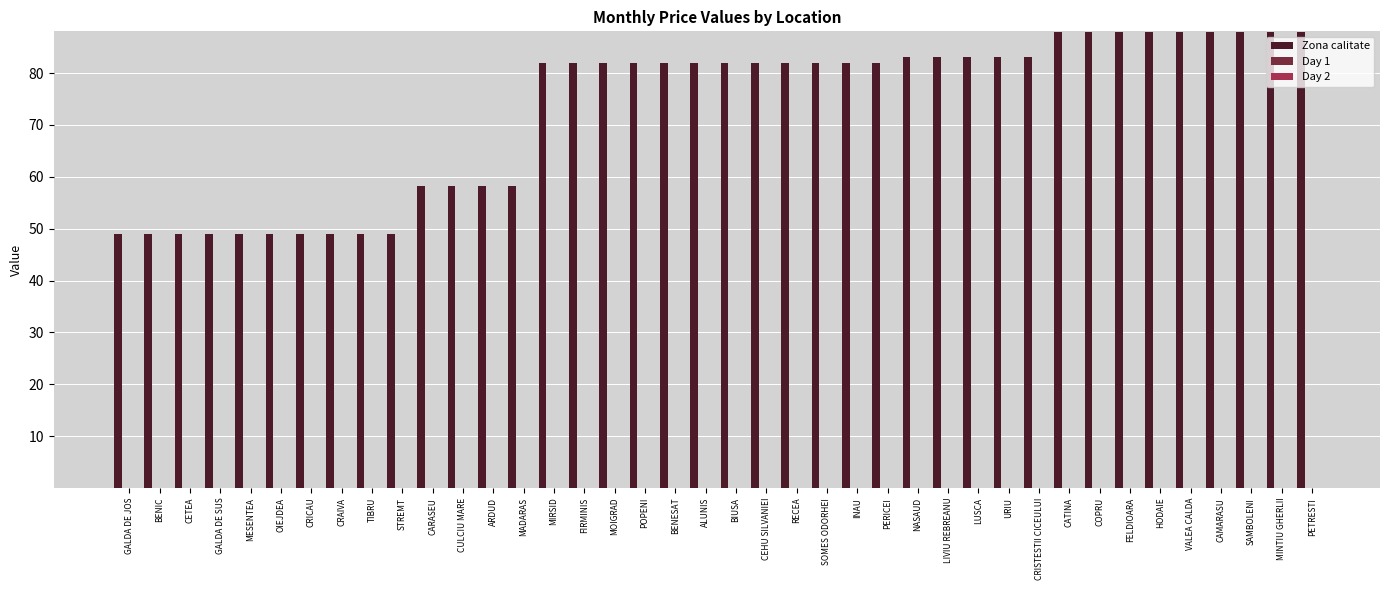

Between TIBRU and ARDUD, which series saw the biggest shift?

Zona calitate